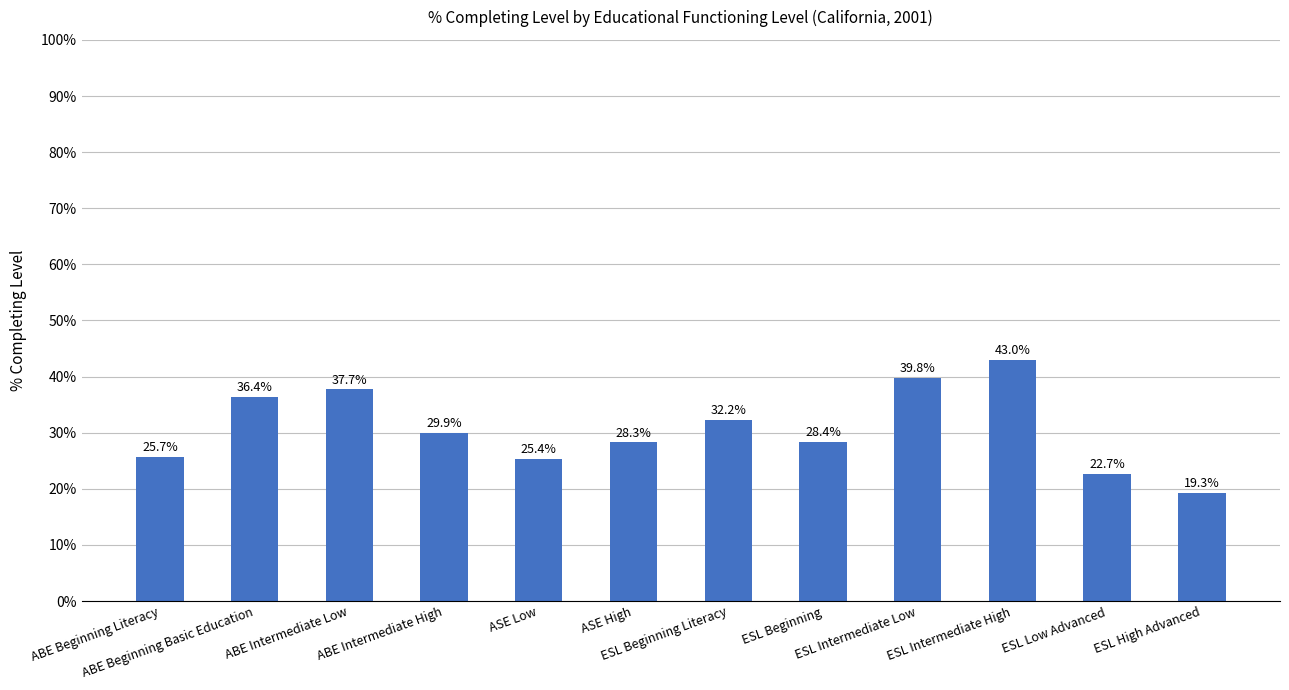

Reading left to right, what are all the values shown in this chart?

0.3	0.4	0.4	0.3	0.3	0.3	0.3	0.3	0.4	0.4	0.2	0.2